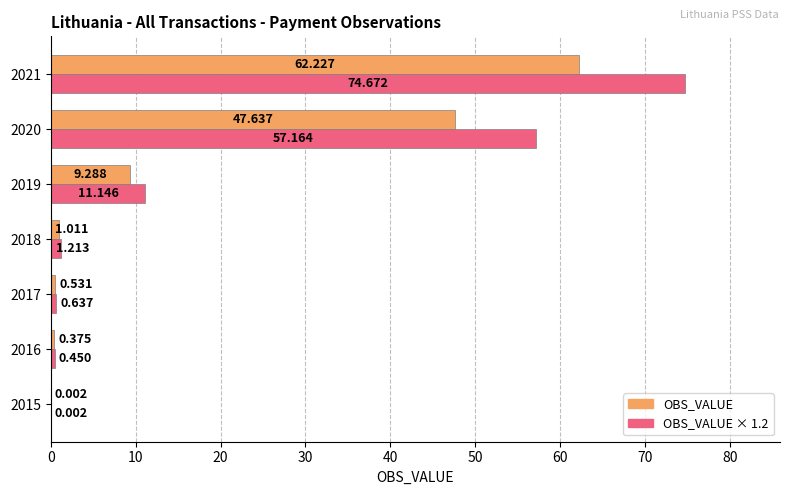

How many series are shown in this chart?

2